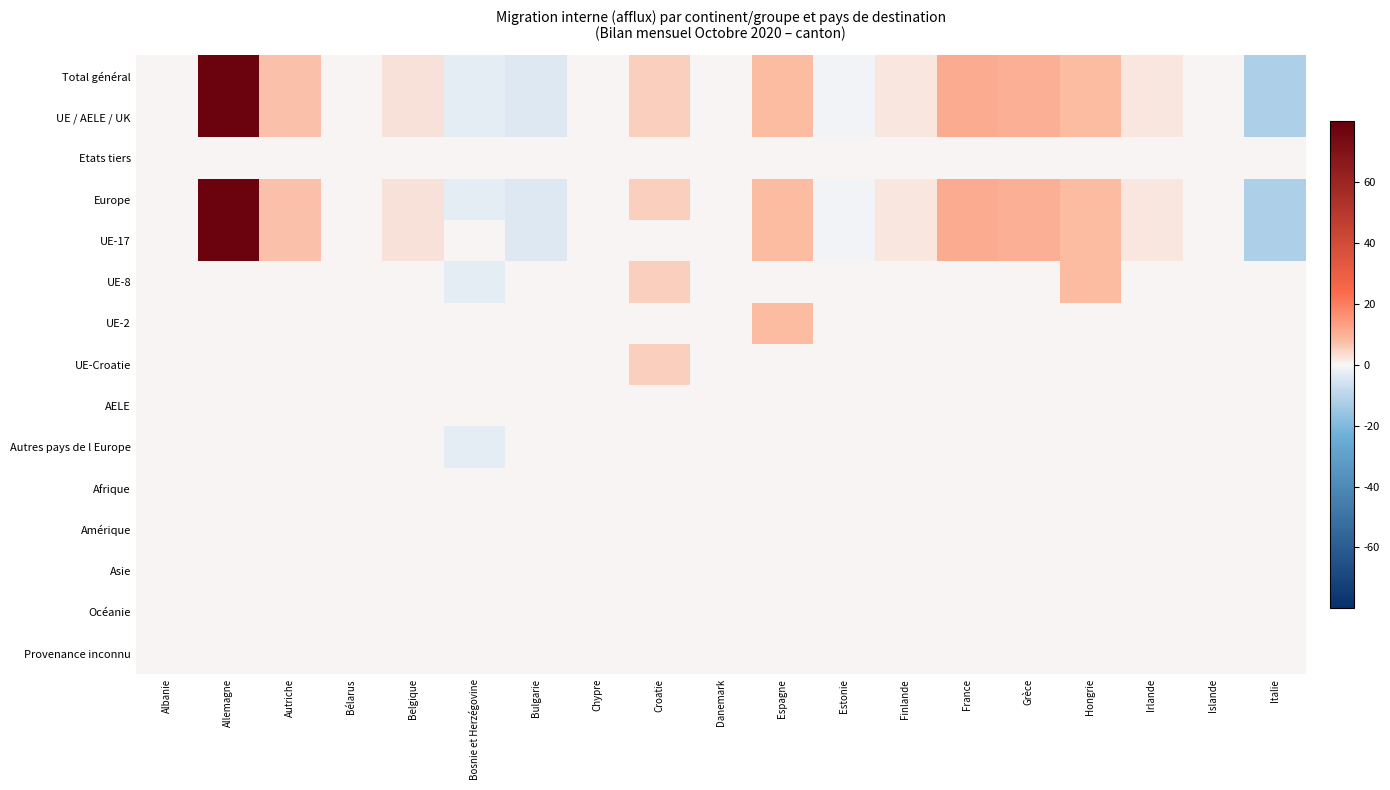

Reading left to right, list all the values displayed in this chart.

Total général: Albanie=0	Allemagne=78	Autriche=7	Bélarus=0	Belgique=3	Bosnie et Herzégovine=-3	Bulgarie=-4	Chypre=0	Croatie=5	Danemark=0	Espagne=8	Estonie=-1	Finlande=2	France=11	Grèce=10	Hongrie=8	Irlande=2	Islande=0	Italie=-12
UE / AELE / UK: Albanie=0	Allemagne=78	Autriche=7	Bélarus=0	Belgique=3	Bosnie et Herzégovine=-3	Bulgarie=-4	Chypre=0	Croatie=5	Danemark=0	Espagne=8	Estonie=-1	Finlande=2	France=11	Grèce=10	Hongrie=8	Irlande=2	Islande=0	Italie=-12
Etats tiers: Albanie=0	Allemagne=0	Autriche=0	Bélarus=0	Belgique=0	Bosnie et Herzégovine=0	Bulgarie=0	Chypre=0	Croatie=0	Danemark=0	Espagne=0	Estonie=0	Finlande=0	France=0	Grèce=0	Hongrie=0	Irlande=0	Islande=0	Italie=0
Europe: Albanie=0	Allemagne=78	Autriche=7	Bélarus=0	Belgique=3	Bosnie et Herzégovine=-3	Bulgarie=-4	Chypre=0	Croatie=5	Danemark=0	Espagne=8	Estonie=-1	Finlande=2	France=11	Grèce=10	Hongrie=8	Irlande=2	Islande=0	Italie=-12
UE-17: Albanie=0	Allemagne=78	Autriche=7	Bélarus=0	Belgique=3	Bosnie et Herzégovine=0	Bulgarie=-4	Chypre=0	Croatie=0	Danemark=0	Espagne=8	Estonie=-1	Finlande=2	France=11	Grèce=10	Hongrie=8	Irlande=2	Islande=0	Italie=-12
UE-8: Albanie=0	Allemagne=0	Autriche=0	Bélarus=0	Belgique=0	Bosnie et Herzégovine=-3	Bulgarie=0	Chypre=0	Croatie=5	Danemark=0	Espagne=0	Estonie=0	Finlande=0	France=0	Grèce=0	Hongrie=8	Irlande=0	Islande=0	Italie=0
UE-2: Albanie=0	Allemagne=0	Autriche=0	Bélarus=0	Belgique=0	Bosnie et Herzégovine=0	Bulgarie=0	Chypre=0	Croatie=0	Danemark=0	Espagne=8	Estonie=0	Finlande=0	France=0	Grèce=0	Hongrie=0	Irlande=0	Islande=0	Italie=0
UE-Croatie: Albanie=0	Allemagne=0	Autriche=0	Bélarus=0	Belgique=0	Bosnie et Herzégovine=0	Bulgarie=0	Chypre=0	Croatie=5	Danemark=0	Espagne=0	Estonie=0	Finlande=0	France=0	Grèce=0	Hongrie=0	Irlande=0	Islande=0	Italie=0
AELE: Albanie=0	Allemagne=0	Autriche=0	Bélarus=0	Belgique=0	Bosnie et Herzégovine=0	Bulgarie=0	Chypre=0	Croatie=0	Danemark=0	Espagne=0	Estonie=0	Finlande=0	France=0	Grèce=0	Hongrie=0	Irlande=0	Islande=0	Italie=0
Autres pays de l Europe: Albanie=0	Allemagne=0	Autriche=0	Bélarus=0	Belgique=0	Bosnie et Herzégovine=-3	Bulgarie=0	Chypre=0	Croatie=0	Danemark=0	Espagne=0	Estonie=0	Finlande=0	France=0	Grèce=0	Hongrie=0	Irlande=0	Islande=0	Italie=0
Afrique: Albanie=0	Allemagne=0	Autriche=0	Bélarus=0	Belgique=0	Bosnie et Herzégovine=0	Bulgarie=0	Chypre=0	Croatie=0	Danemark=0	Espagne=0	Estonie=0	Finlande=0	France=0	Grèce=0	Hongrie=0	Irlande=0	Islande=0	Italie=0
Amérique: Albanie=0	Allemagne=0	Autriche=0	Bélarus=0	Belgique=0	Bosnie et Herzégovine=0	Bulgarie=0	Chypre=0	Croatie=0	Danemark=0	Espagne=0	Estonie=0	Finlande=0	France=0	Grèce=0	Hongrie=0	Irlande=0	Islande=0	Italie=0
Asie: Albanie=0	Allemagne=0	Autriche=0	Bélarus=0	Belgique=0	Bosnie et Herzégovine=0	Bulgarie=0	Chypre=0	Croatie=0	Danemark=0	Espagne=0	Estonie=0	Finlande=0	France=0	Grèce=0	Hongrie=0	Irlande=0	Islande=0	Italie=0
Océanie: Albanie=0	Allemagne=0	Autriche=0	Bélarus=0	Belgique=0	Bosnie et Herzégovine=0	Bulgarie=0	Chypre=0	Croatie=0	Danemark=0	Espagne=0	Estonie=0	Finlande=0	France=0	Grèce=0	Hongrie=0	Irlande=0	Islande=0	Italie=0
Provenance inconnu: Albanie=0	Allemagne=0	Autriche=0	Bélarus=0	Belgique=0	Bosnie et Herzégovine=0	Bulgarie=0	Chypre=0	Croatie=0	Danemark=0	Espagne=0	Estonie=0	Finlande=0	France=0	Grèce=0	Hongrie=0	Irlande=0	Islande=0	Italie=0